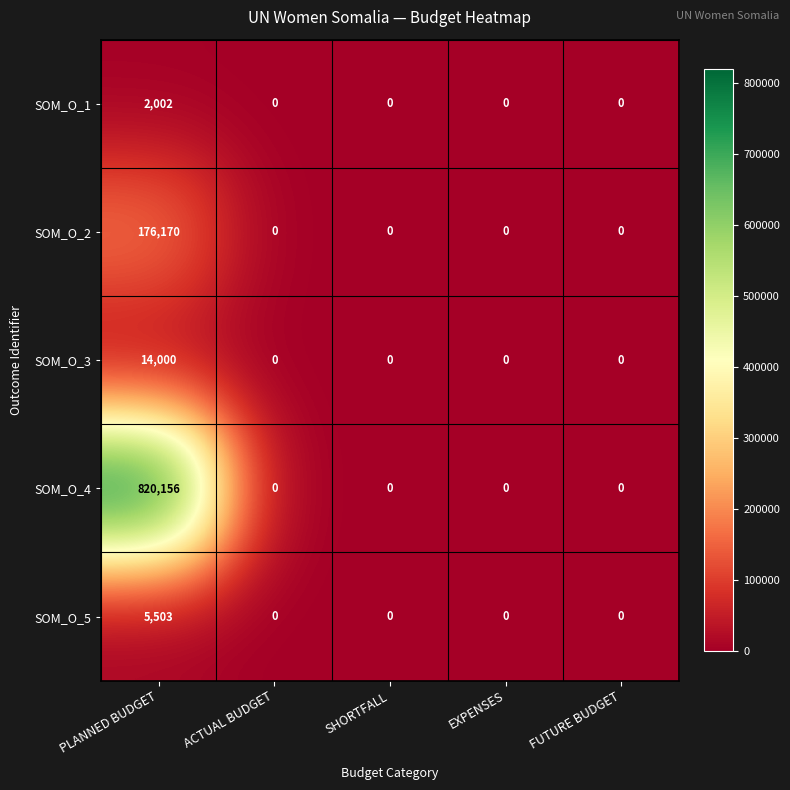

The value of SOM_O_5 at FUTURE BUDGET is 3490. True or false?

False